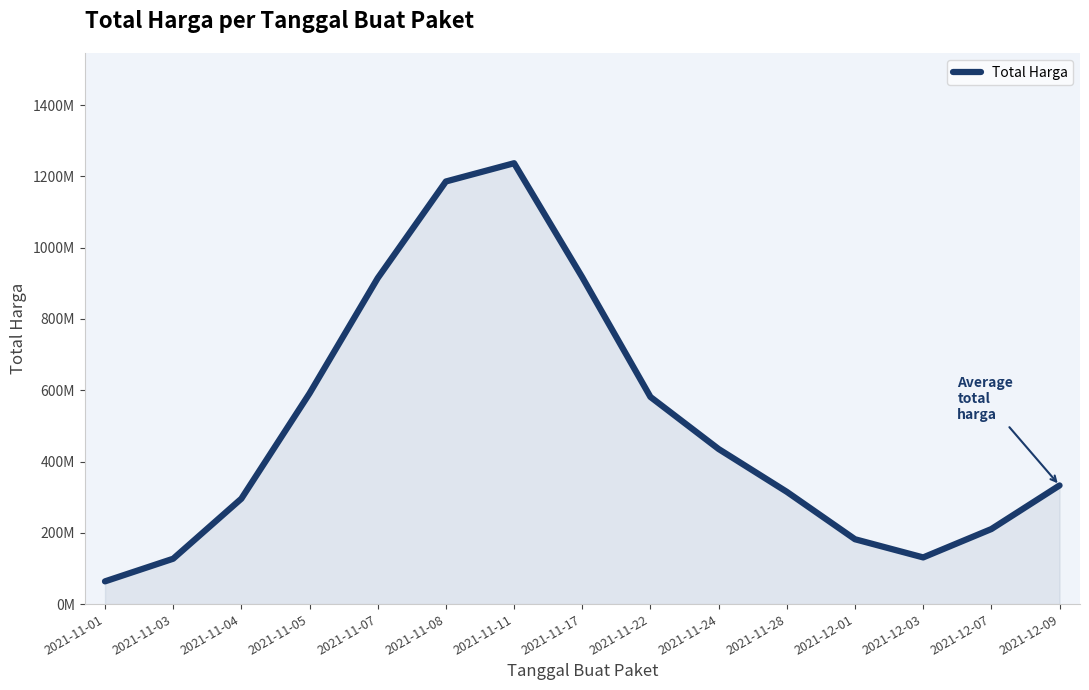

Is this an area chart (filled region under the line)?

Yes